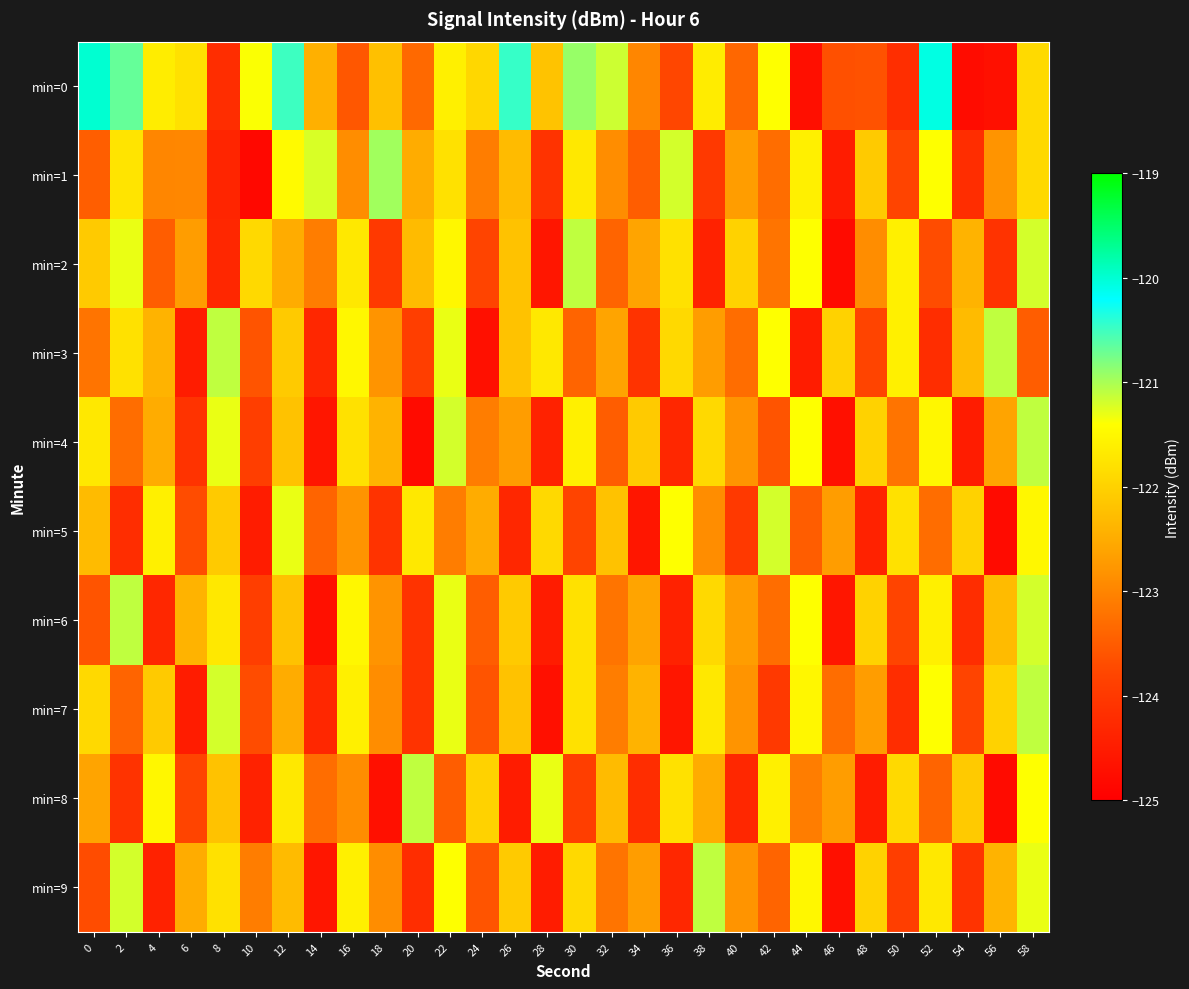

Which series has the largest total across all categories?

min=0